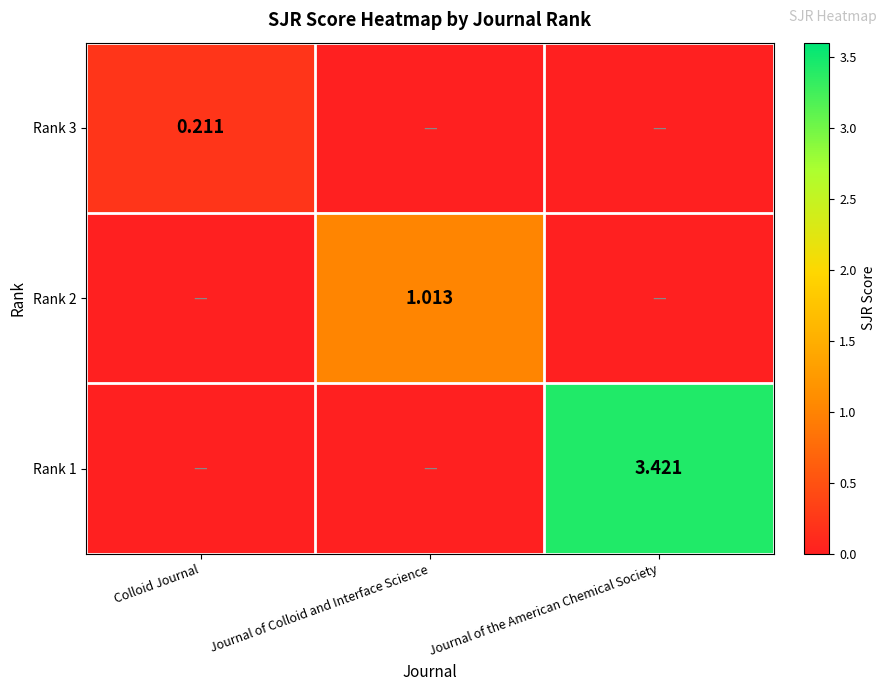

What is the difference between the Rank 2 values at Journal of Colloid and Interface Science and Journal of the American Chemical Society?

1.0